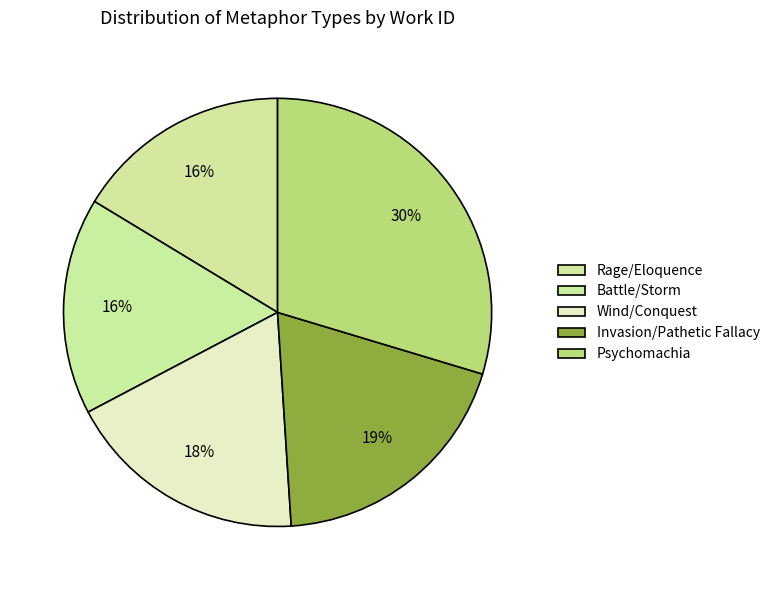

How many segments does this pie chart have?

5